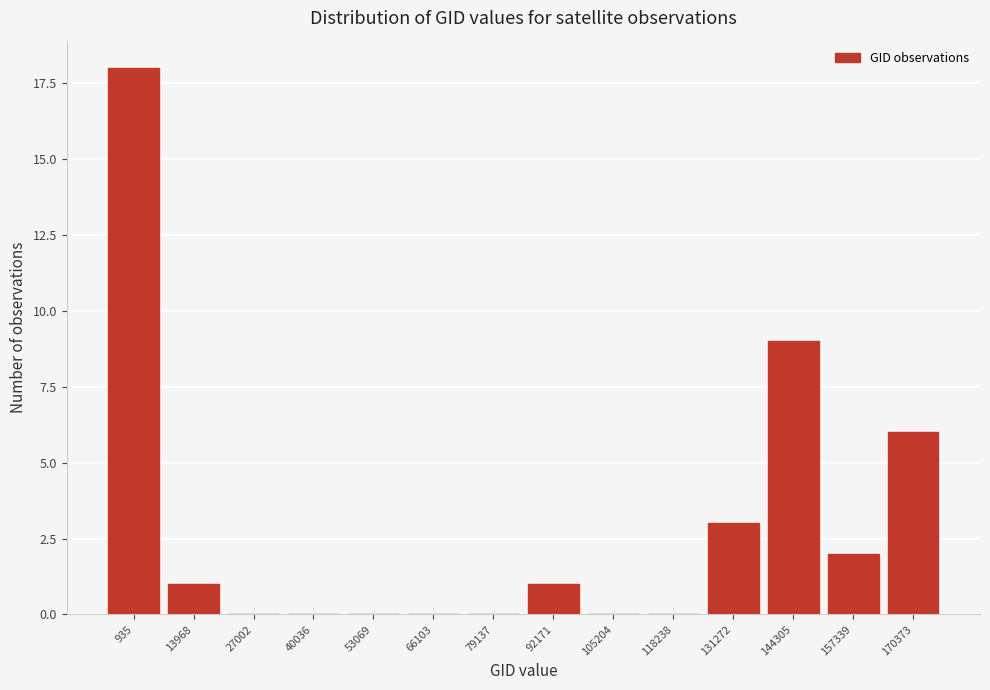

Reading left to right, what are all the values shown in this chart?

935=18	13968=1	27002=0	40036=0	53069=0	66103=0	79137=0	92171=1	105204=0	118238=0	131272=3	144305=9	157339=2	170373=6